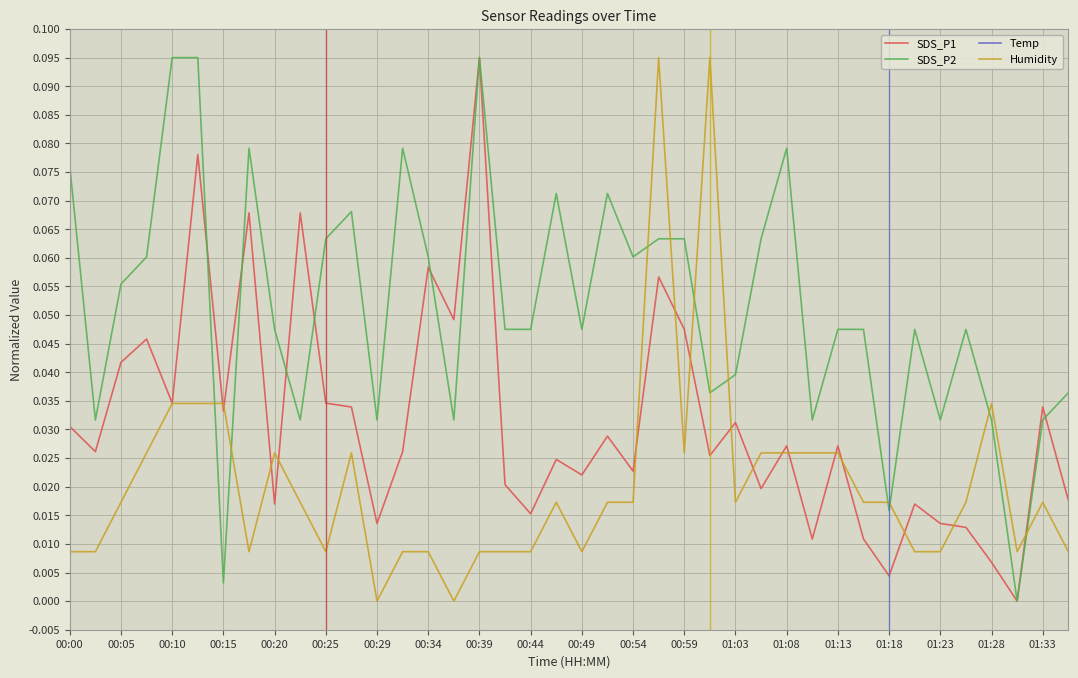

Rank the series at 39 from highest to lowest value.

SDS_P2, SDS_P1, Temp, Humidity